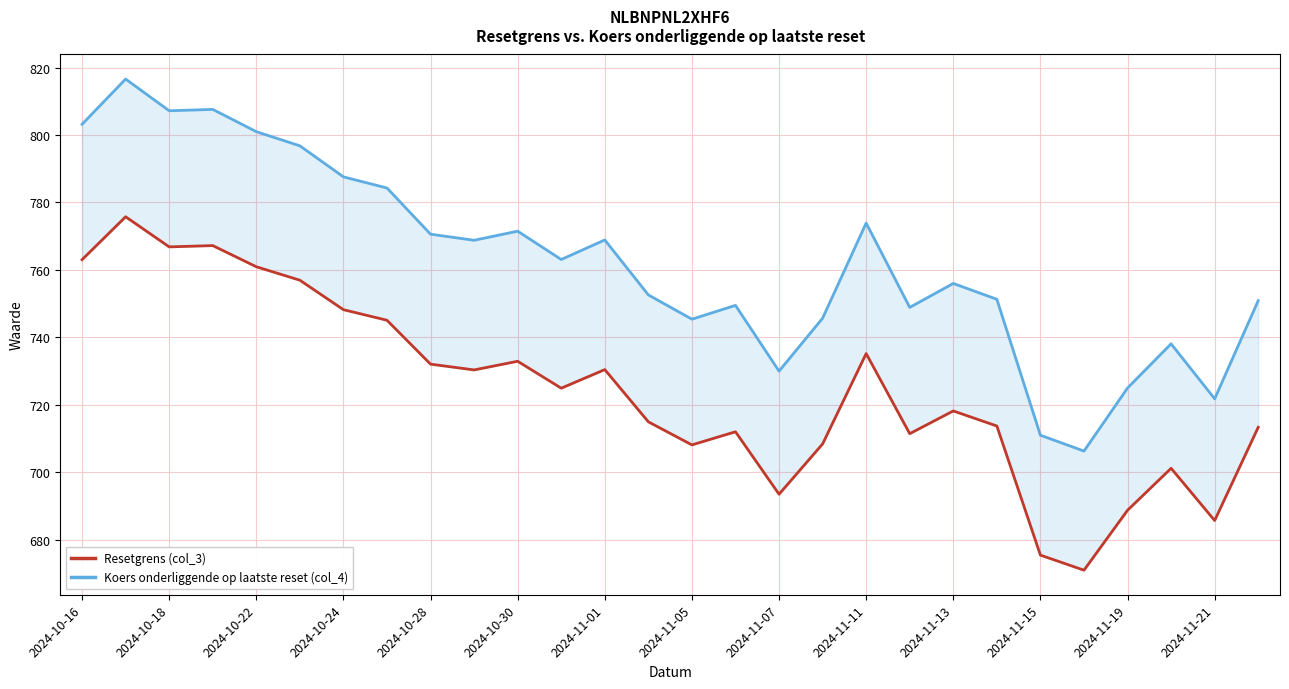

What is the maximum value for Resetgrens (col_3)?

775.8